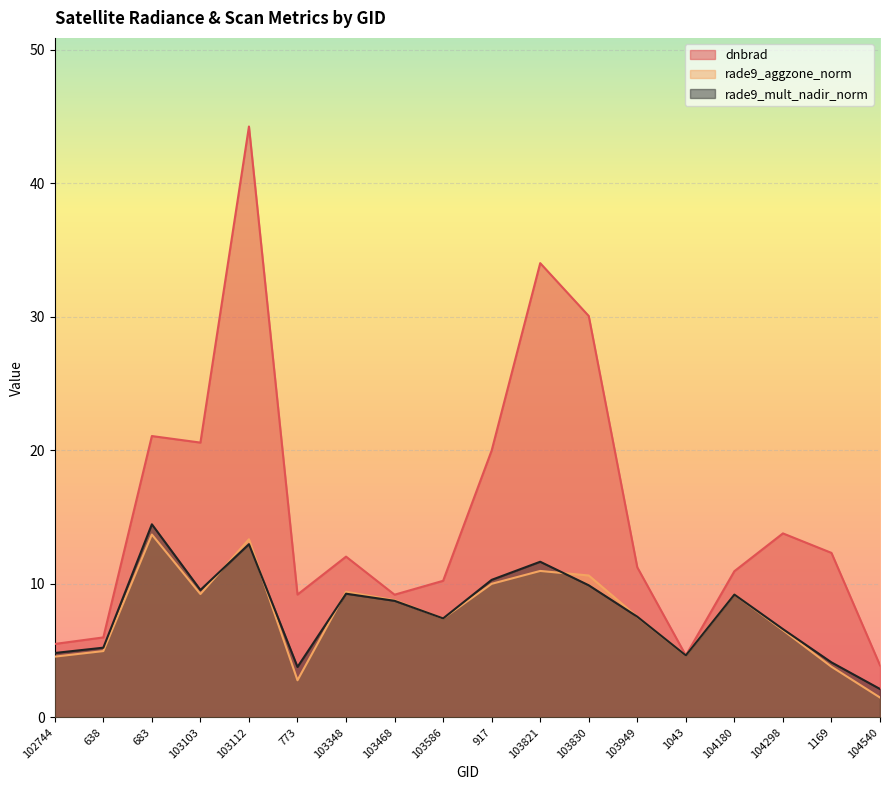

At 103586, list the series in order from smallest to largest.

rade9_aggzone_norm, rade9_mult_nadir_norm, dnbrad